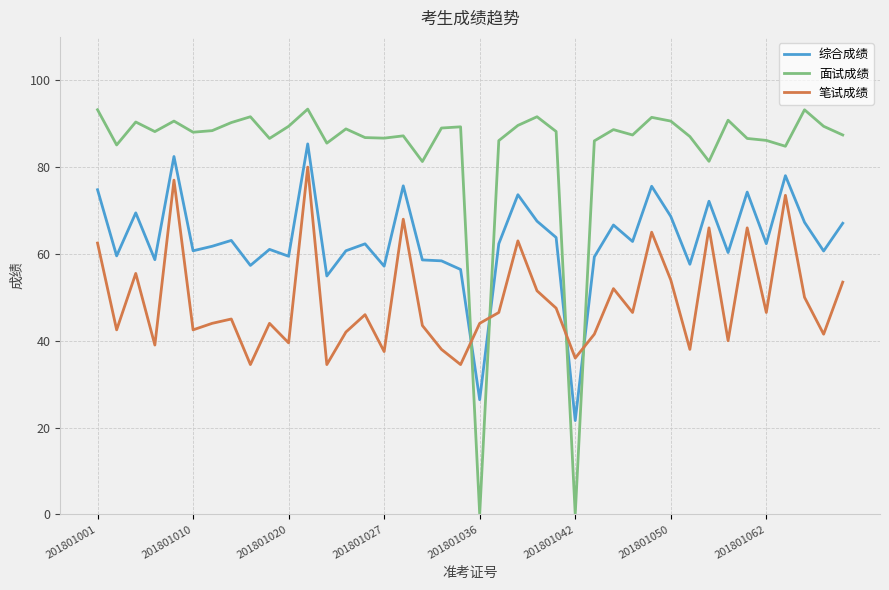

How many lines are shown in the chart?

3